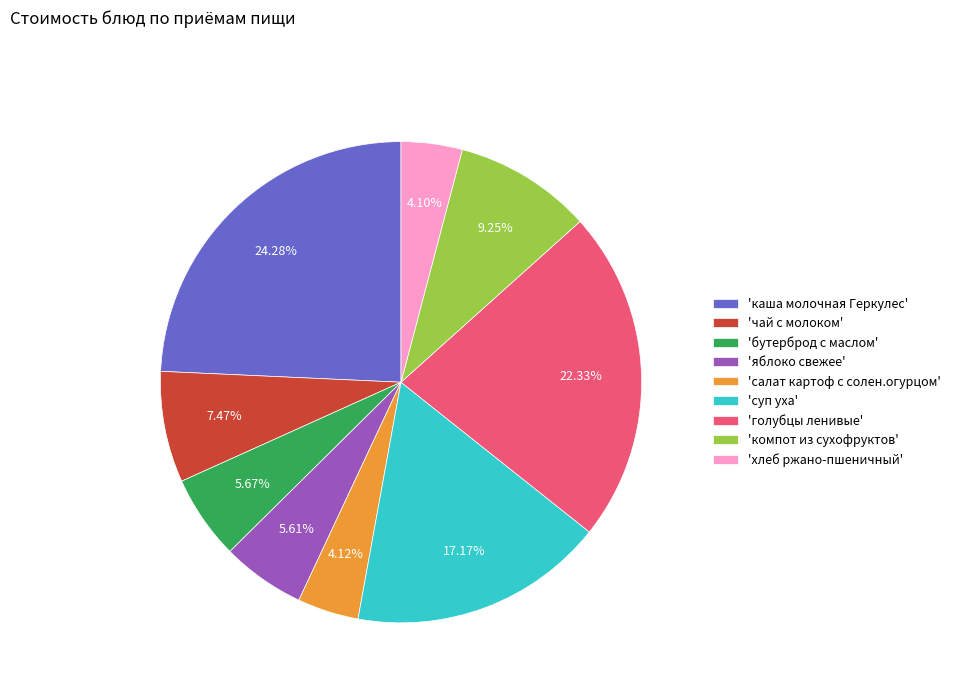

What is the largest slice in the pie chart?

'каша молочная Геркулес'